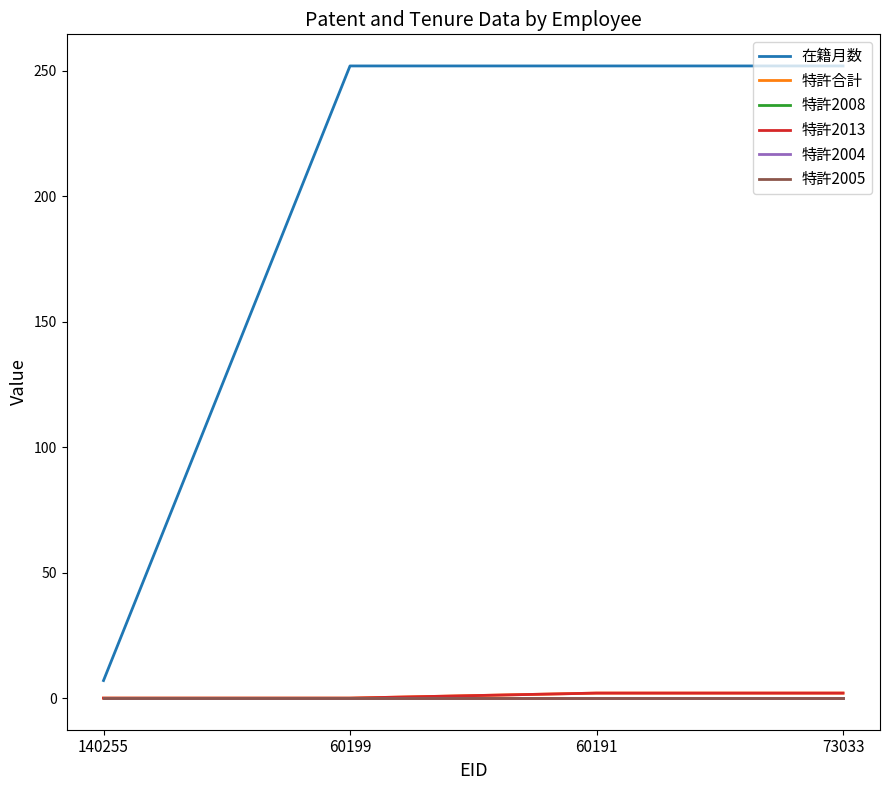

Does the chart display data point markers on the line(s)?

No